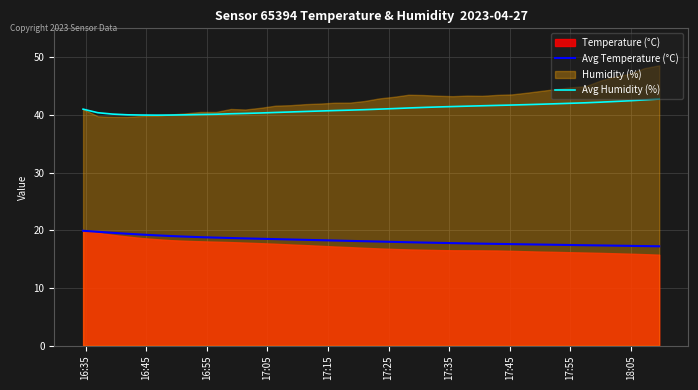

True or false: Avg Temperature (°C) and Avg Humidity (%) intersect in this chart.

False